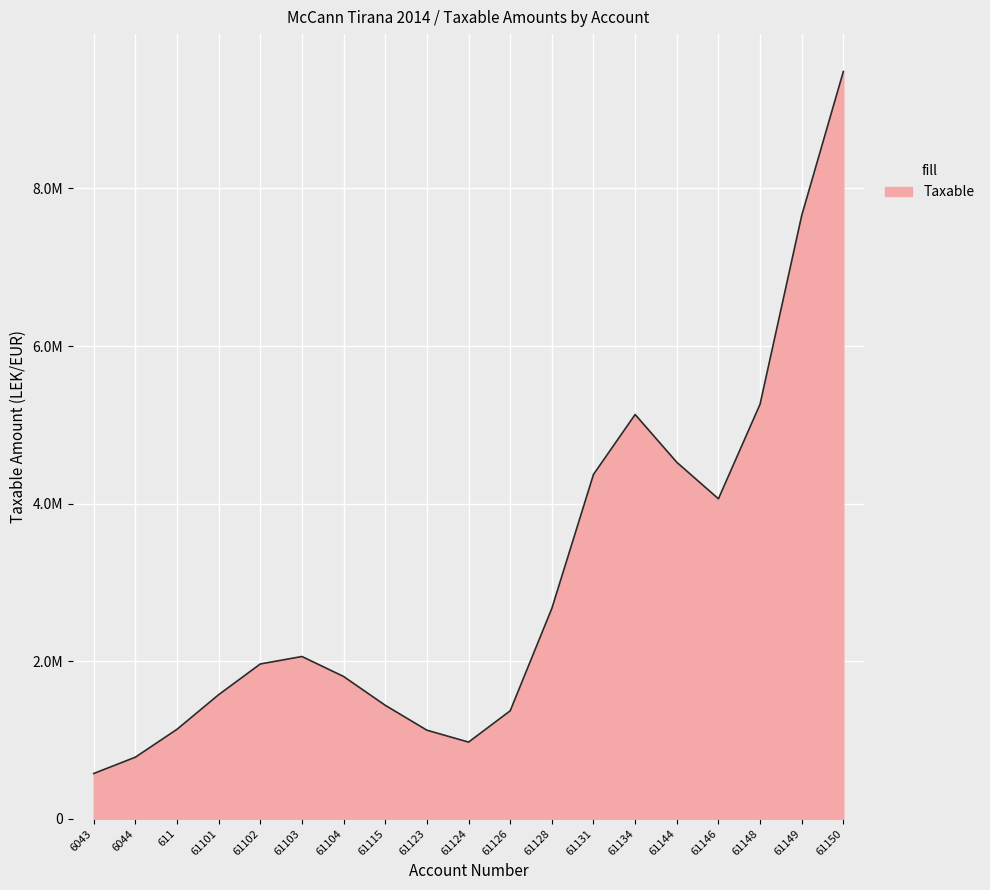

What is the average value?

3050467.3